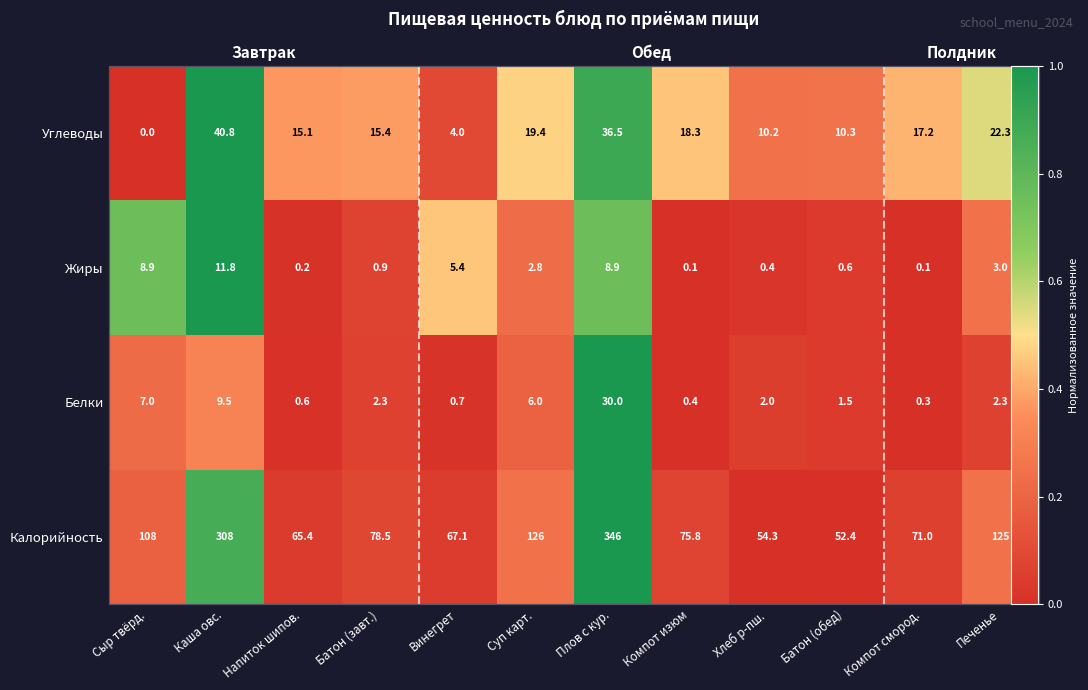

What is the difference between the second highest and second lowest values in the Жиры series?

0.8